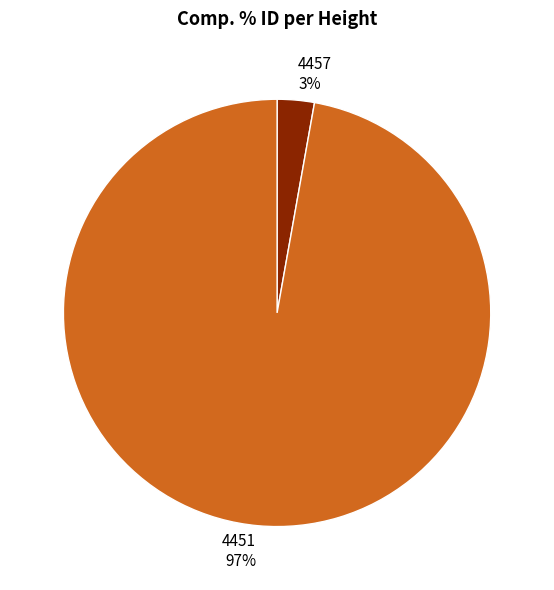

What percentage is the 4451 slice, to the nearest percent?

97%